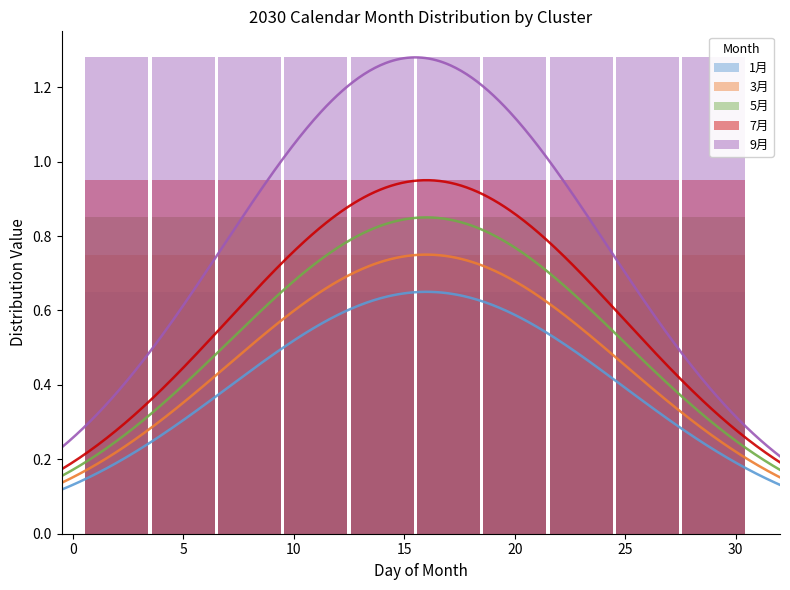

How many bars are there in total?

50